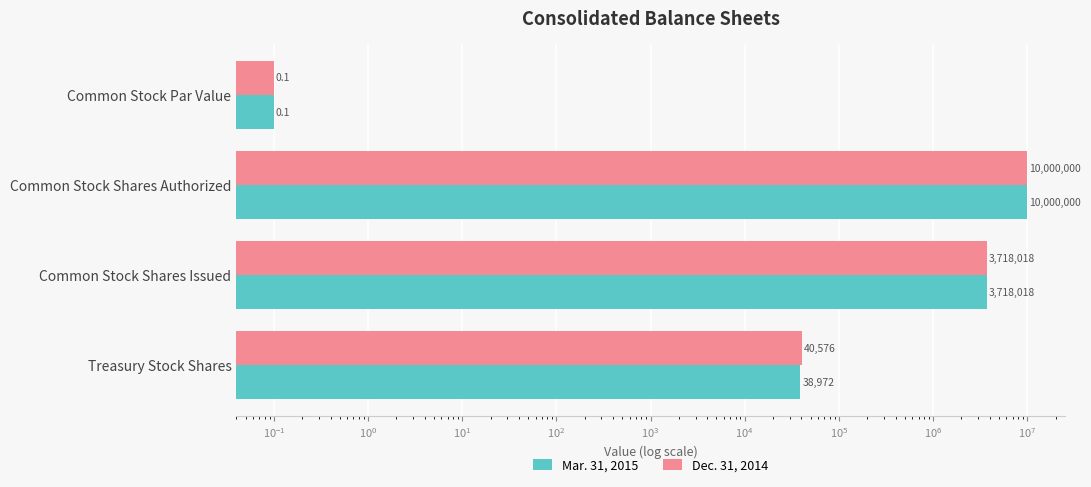

At how many categories does at least one series exceed 5572189?

1